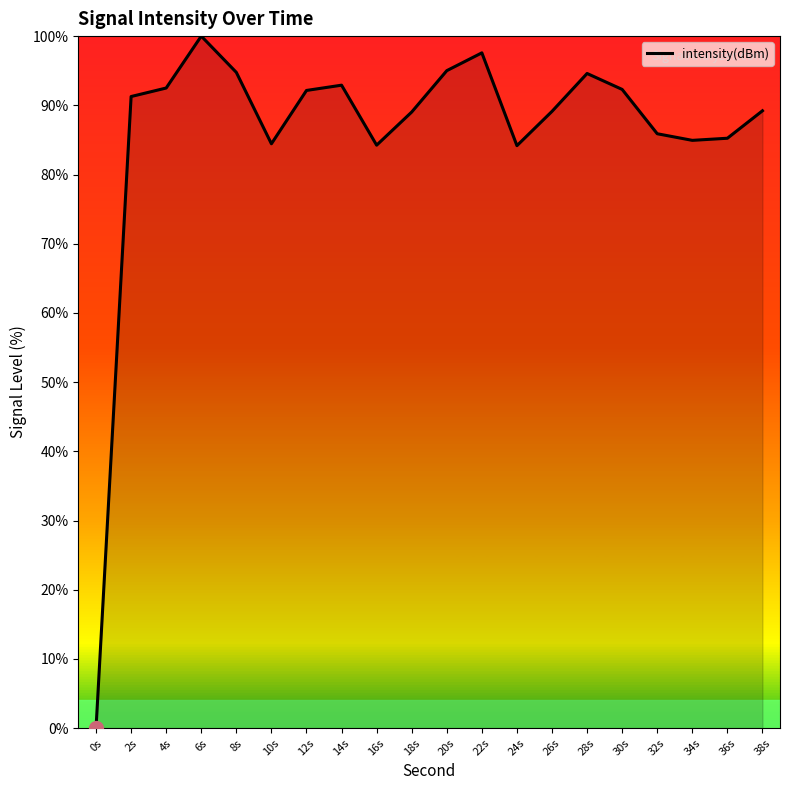

What is the difference between the maximum and minimum values?

100.0